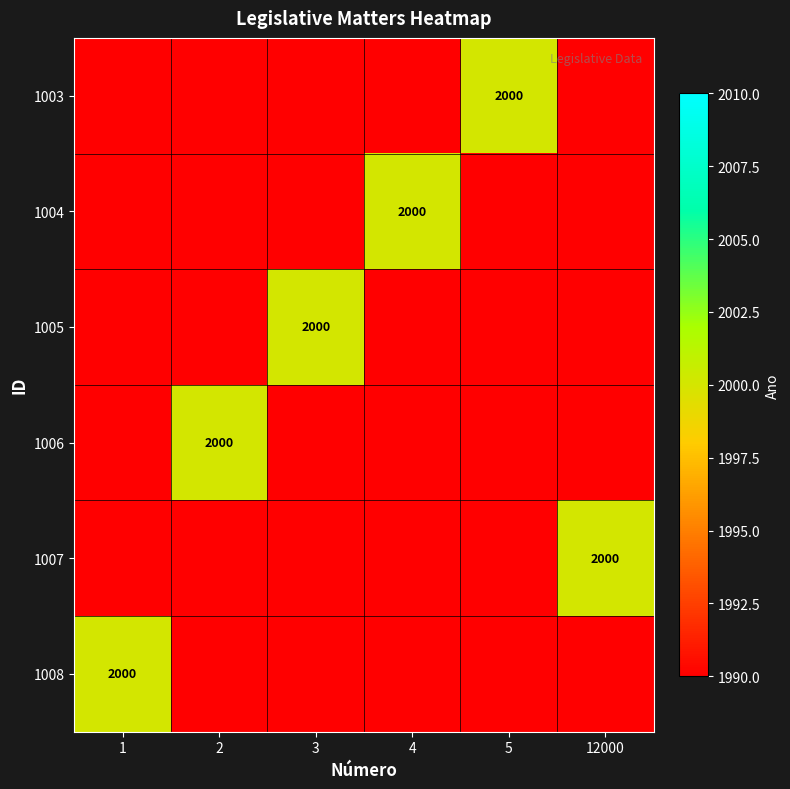

Is it true that 1007 equals 3008 at 12000?

False